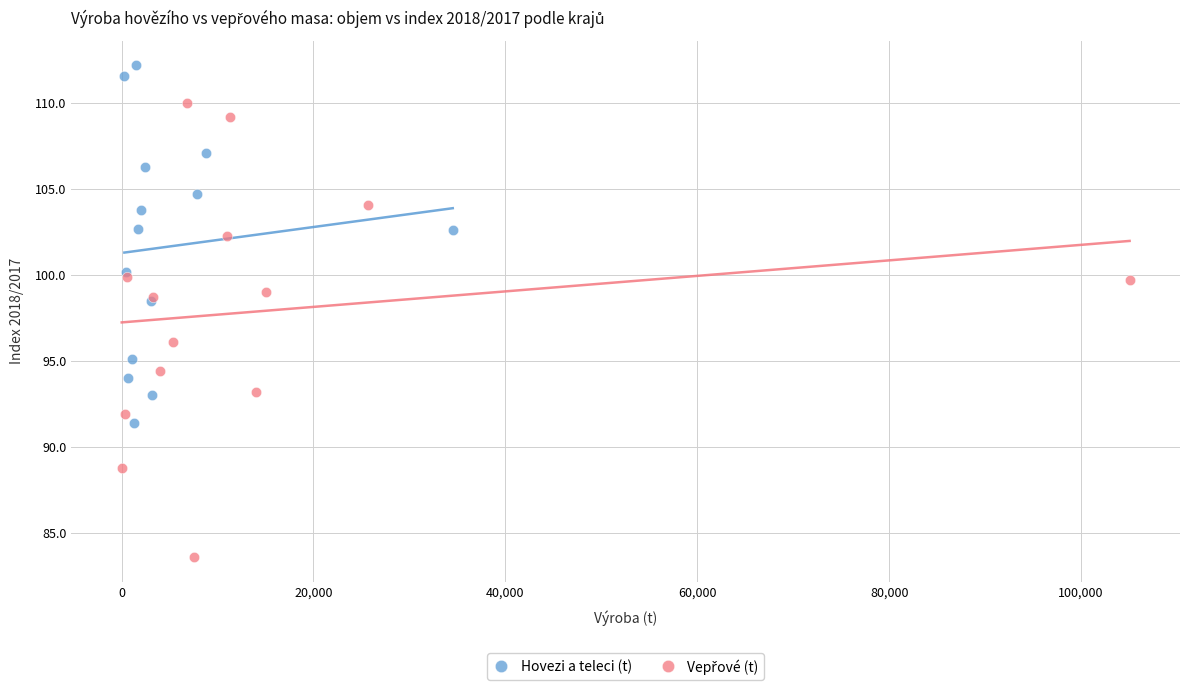

Which series reaches the maximum Y coordinate?

Hovezi a teleci (t)